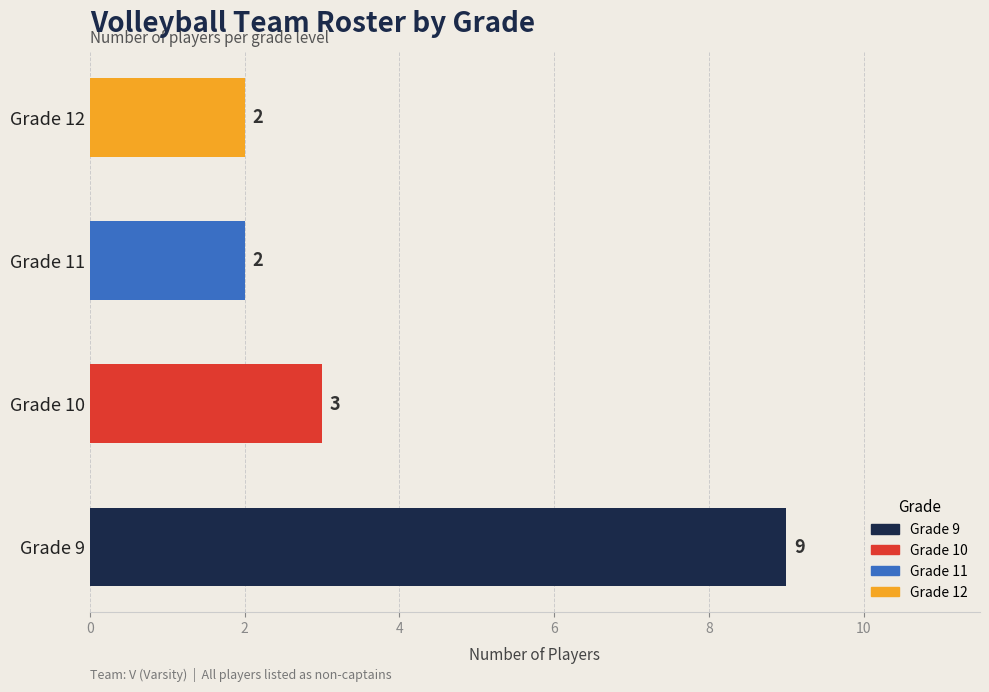

Reading bottom to top, extract all data points from this chart.

9	3	2	2